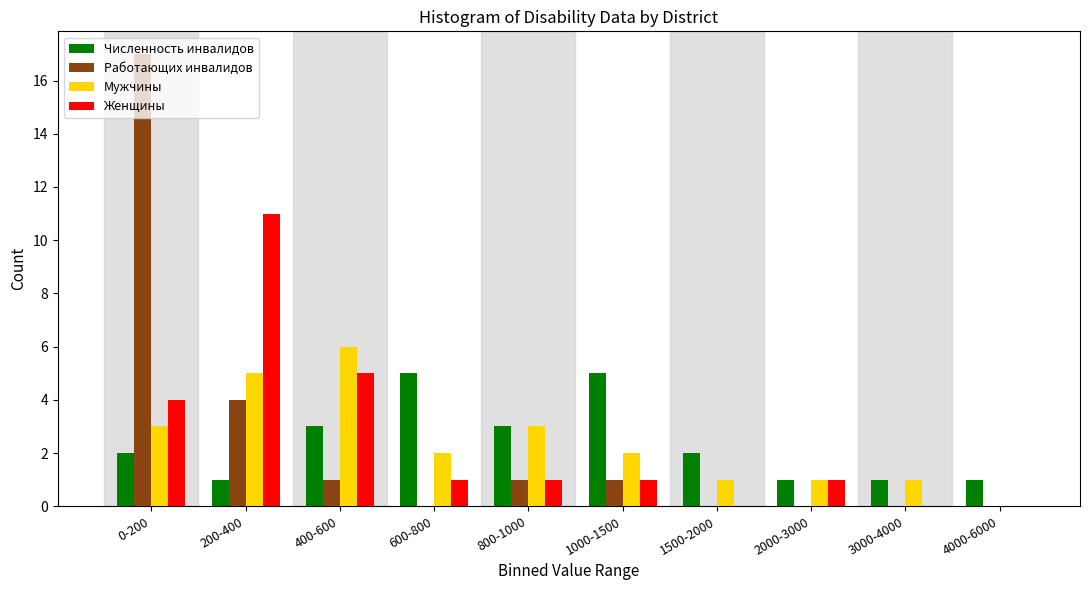

Is the value of Мужчины at 400-600 greater than the value of Женщины at 1500-2000?

Yes